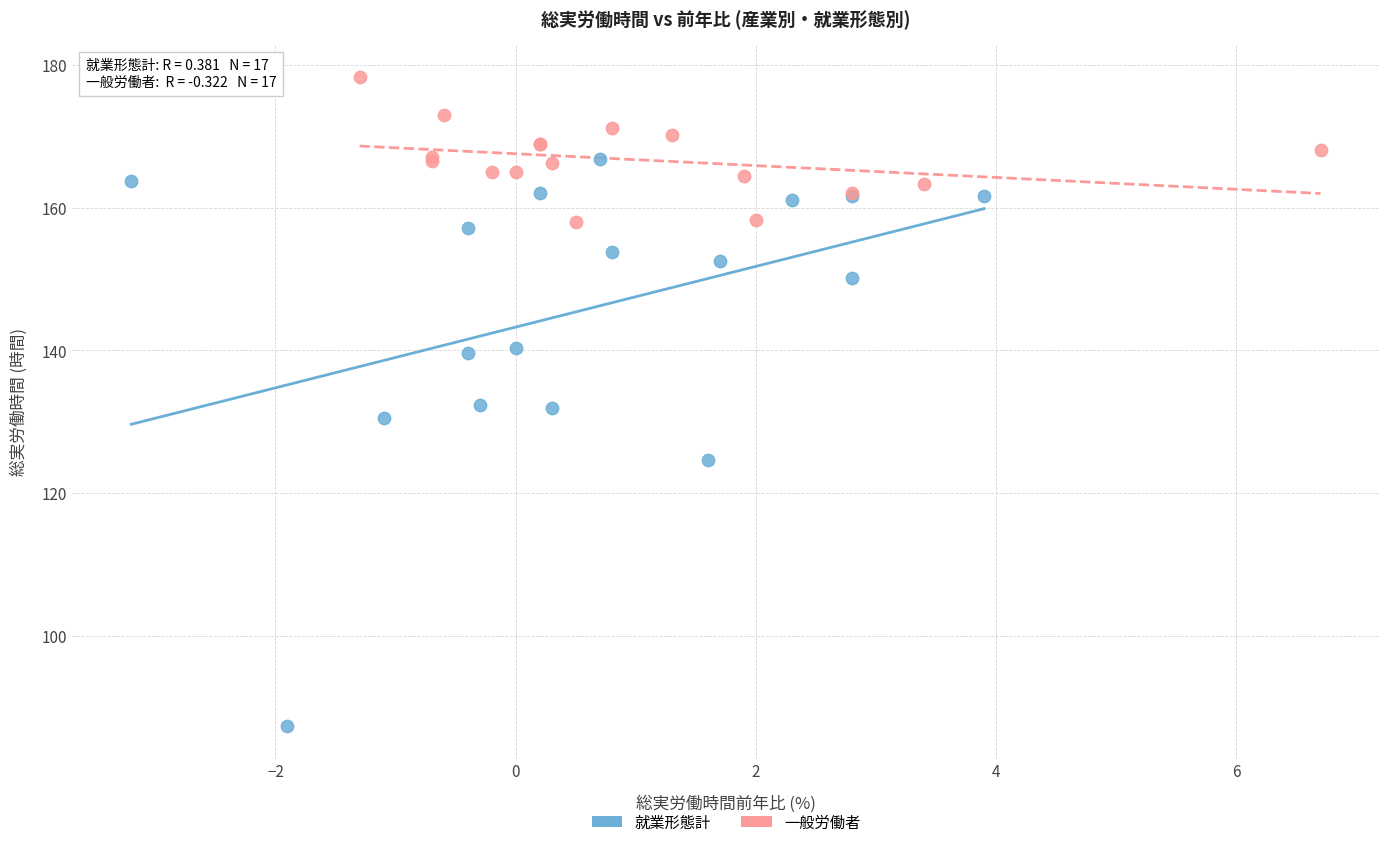

Which series reaches the minimum Y coordinate?

就業形態計